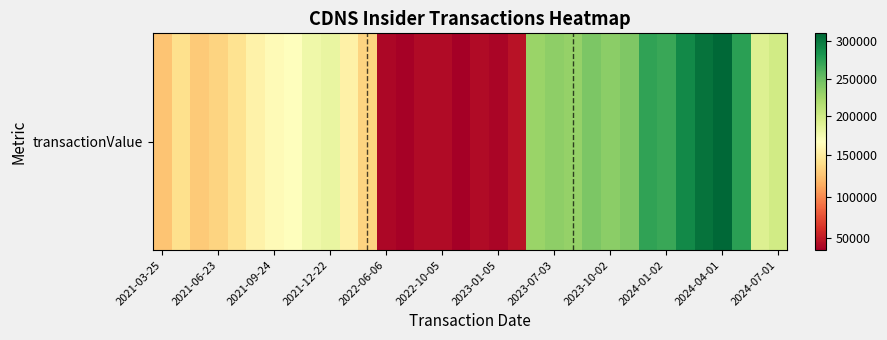

The chart shows a value of 126650 at 2021-03-25. True or false?

True